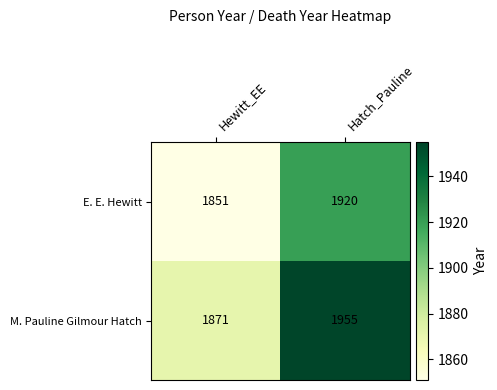

Between Hewitt_EE and Hatch_Pauline, which series saw the biggest shift?

M. Pauline Gilmour Hatch